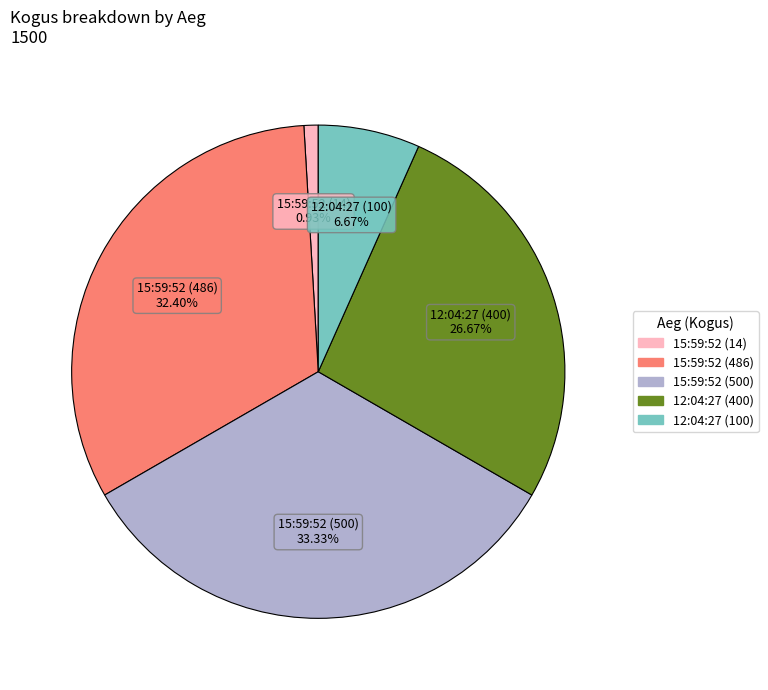

How much of the chart is everything except 15:59:52 (500)?

66.7%